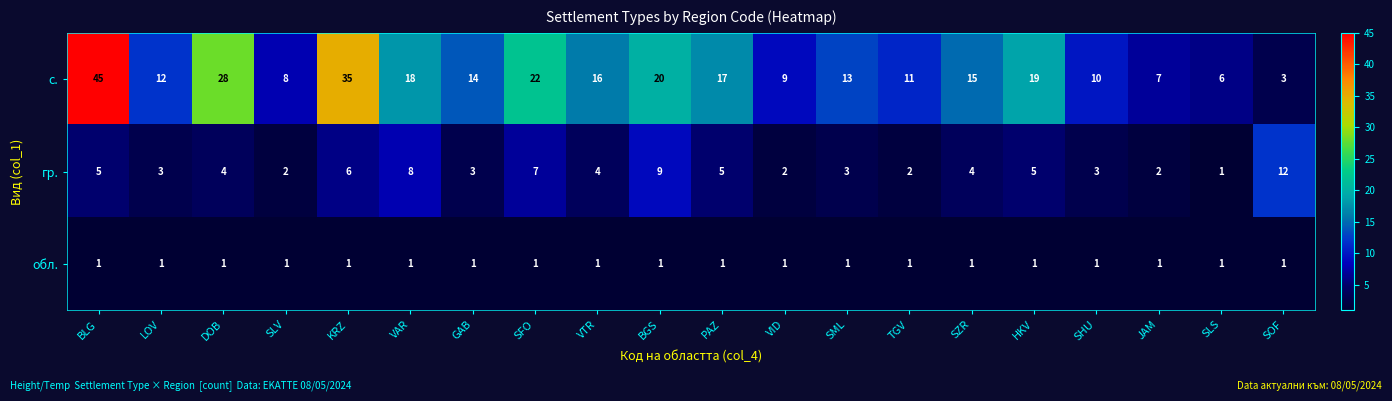

At which label does гр. reach its peak?

SOF